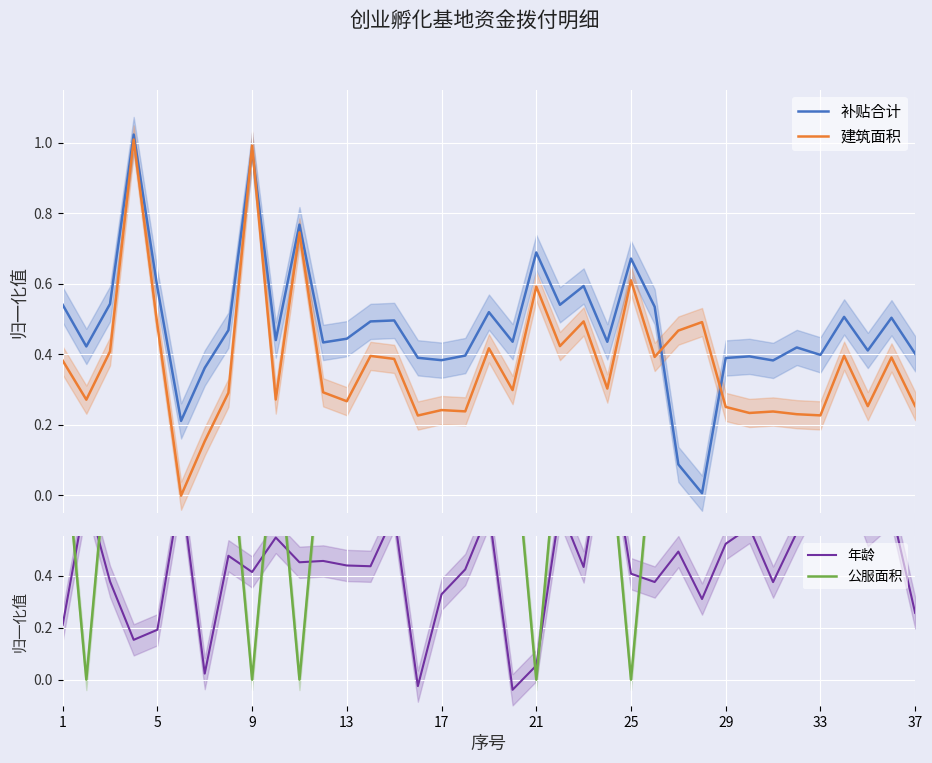

List the series in order of their peak value, lowest first.

年龄, 公服面积, 建筑面积, 补贴合计